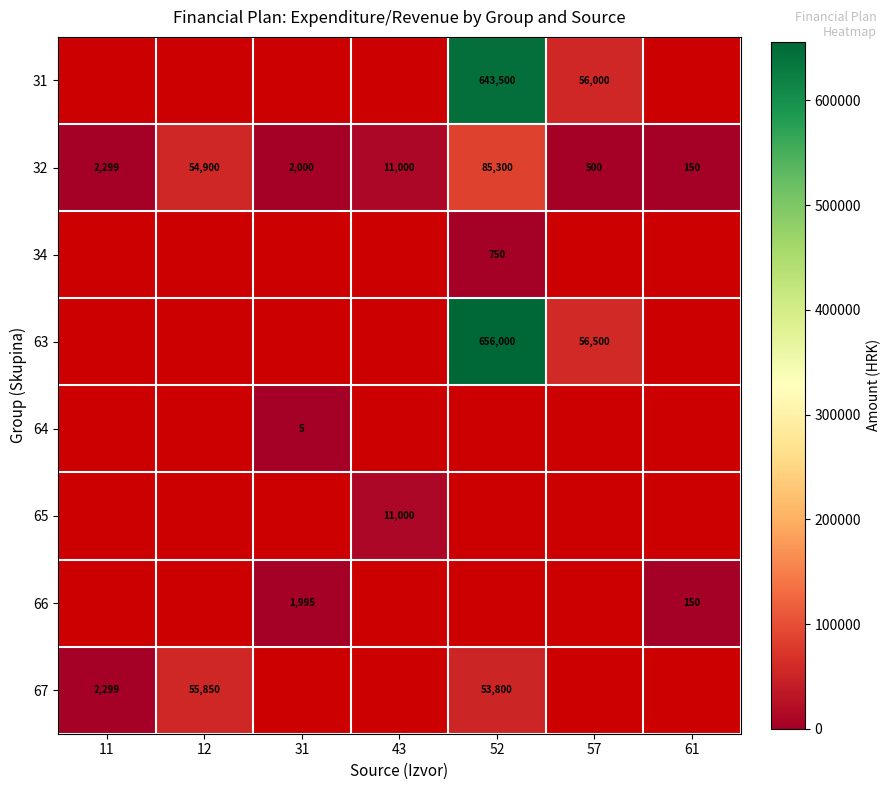

Rank the categories by 32 value from highest to lowest.

52, 12, 43, 11, 31, 57, 61